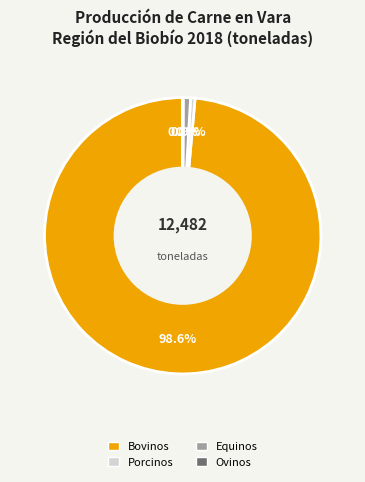

Is there a majority slice in this chart?

Yes